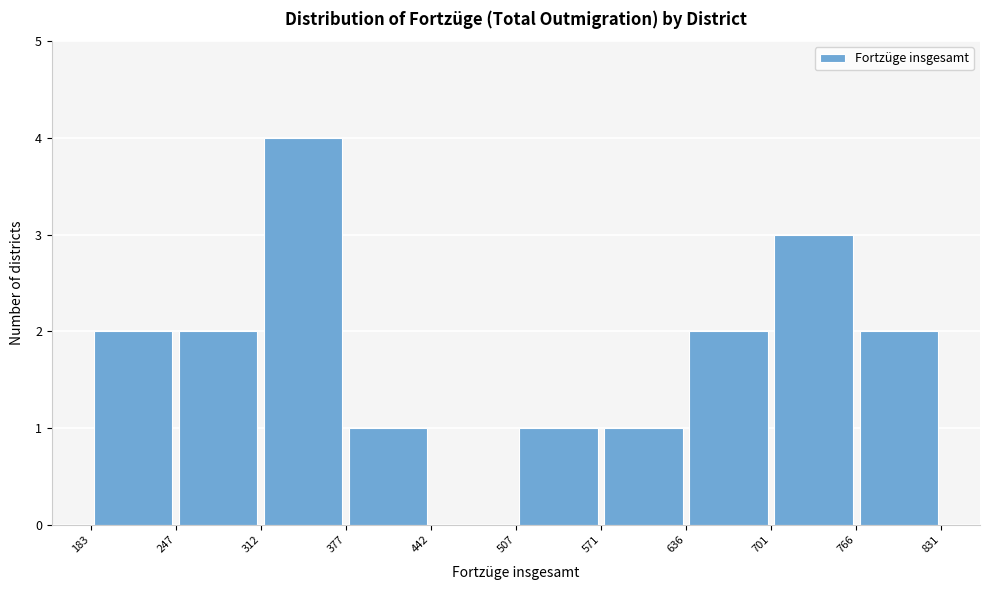

Over which range of the x-axis is the bar tallest?

312 to 377